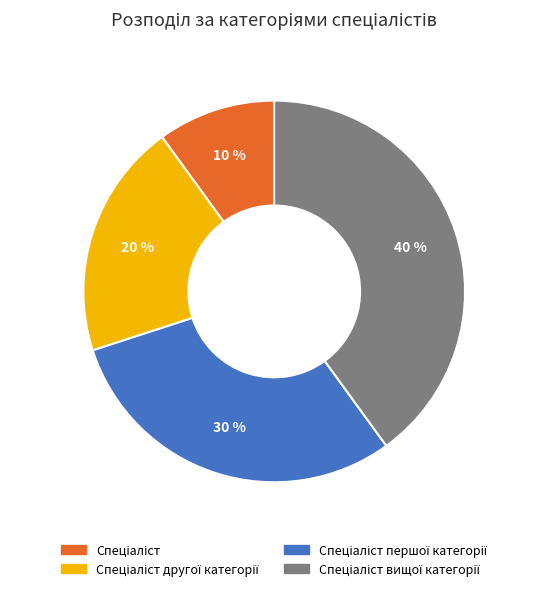

To the nearest percent, what is the difference between the largest and smallest slice percentages?

30%